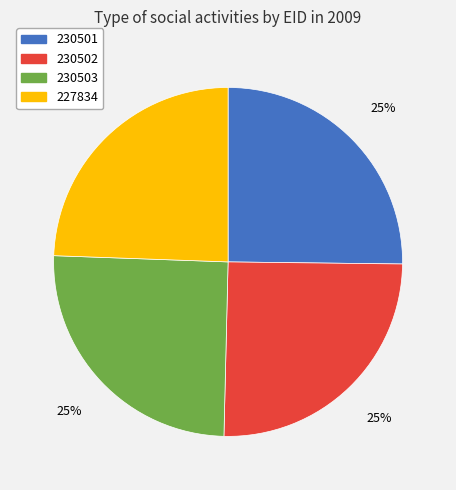

Which has a higher value, 227834 or 230503?

230503